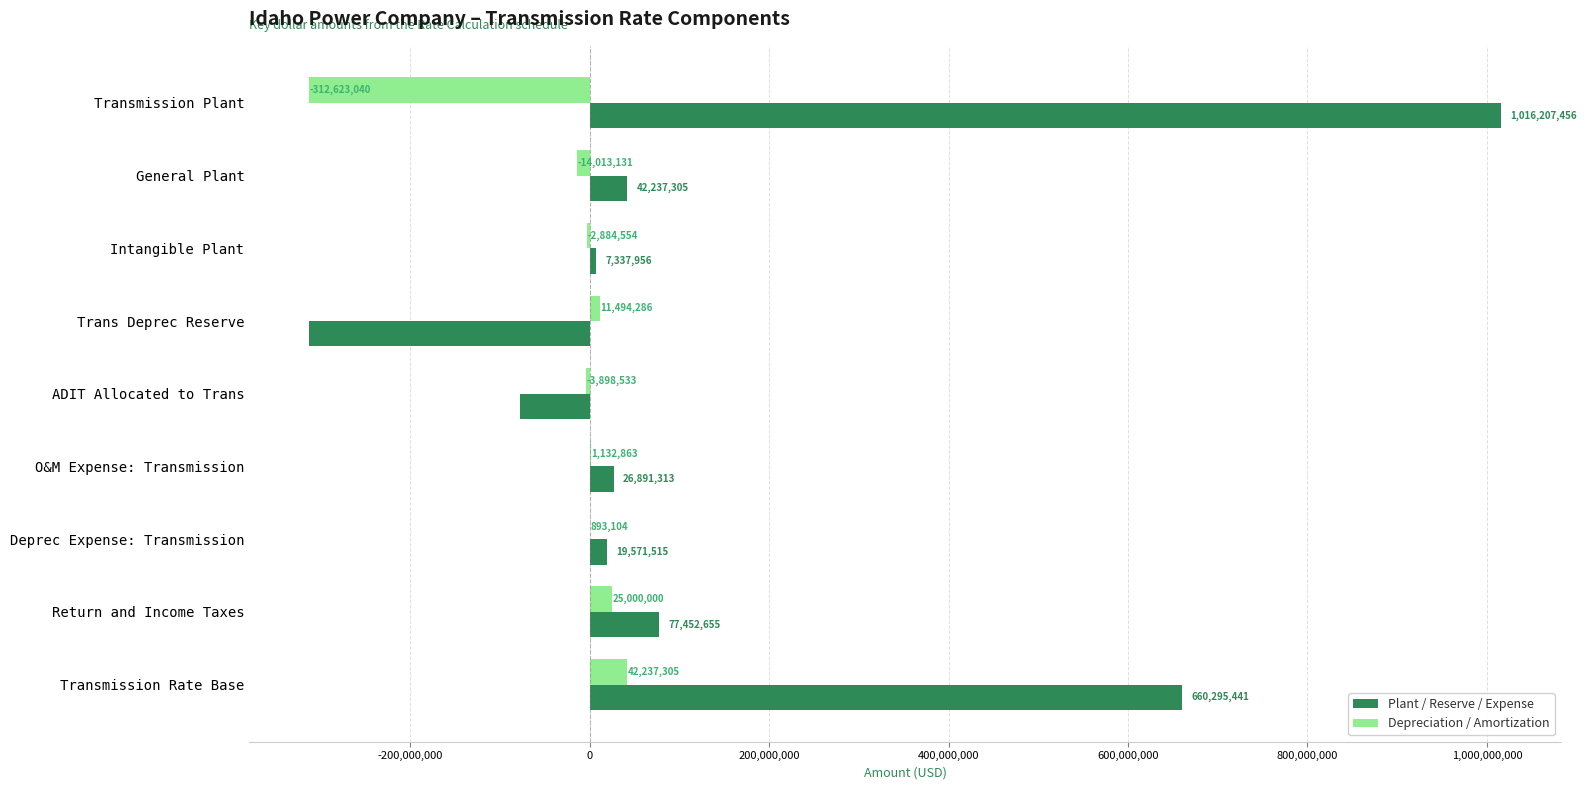

Between Transmission Plant and Return and Income Taxes, which series saw the biggest shift?

Plant / Reserve / Expense